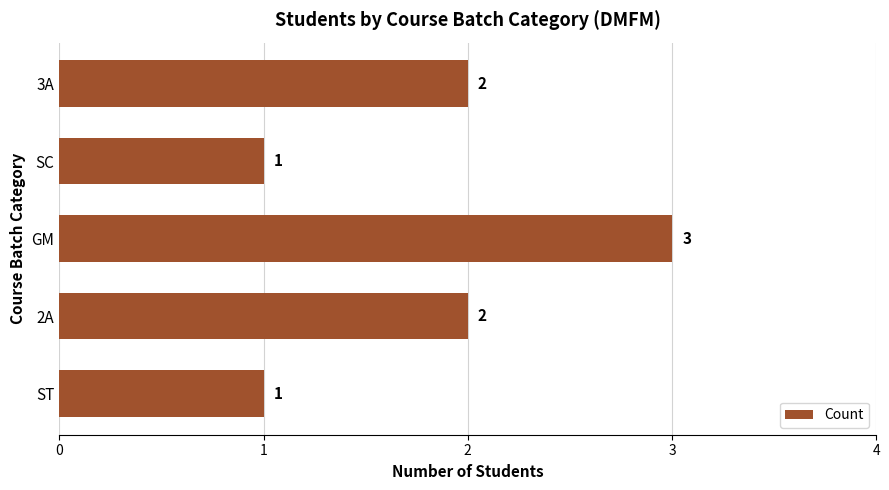

How many values are between 1 and 2?

4